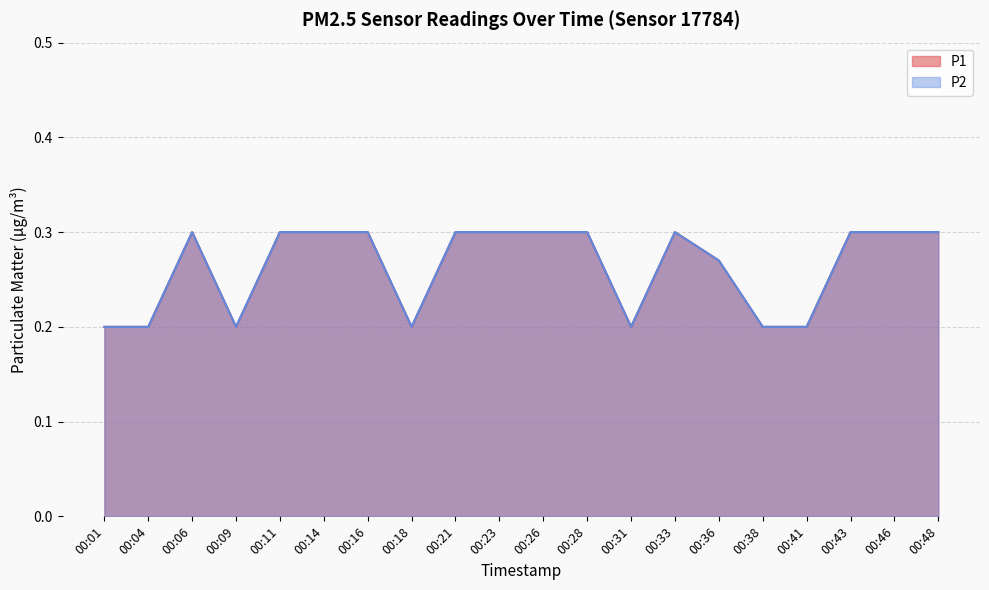

True or false: P2 and P1 cross at least once.

False